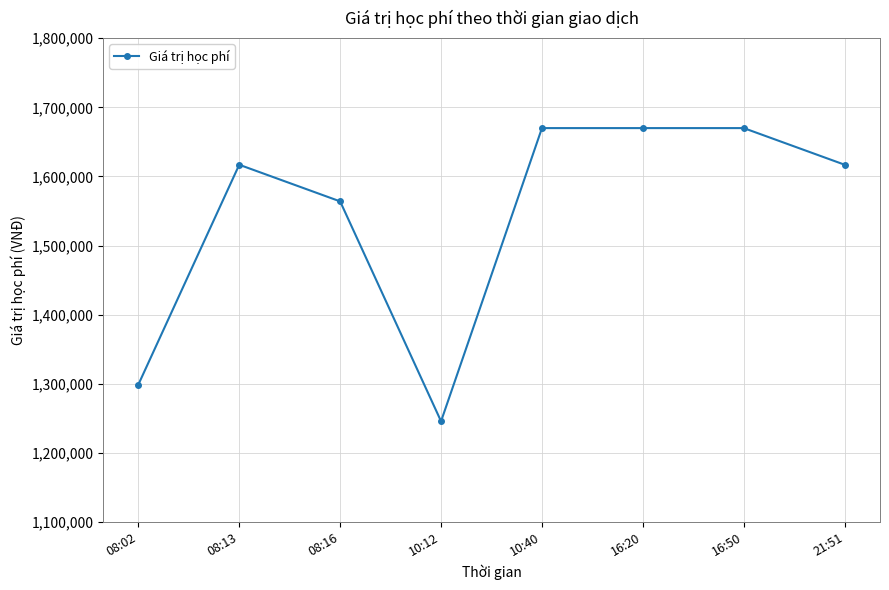

How many values are between 1564000 and 1670000?

6